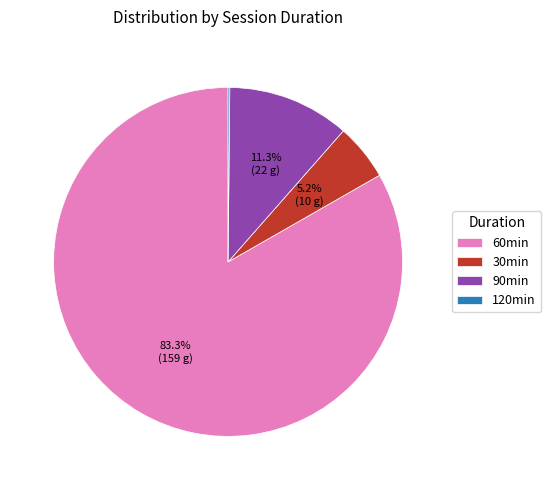

Combined, what portion of the pie is 90min and 60min?

94.6%